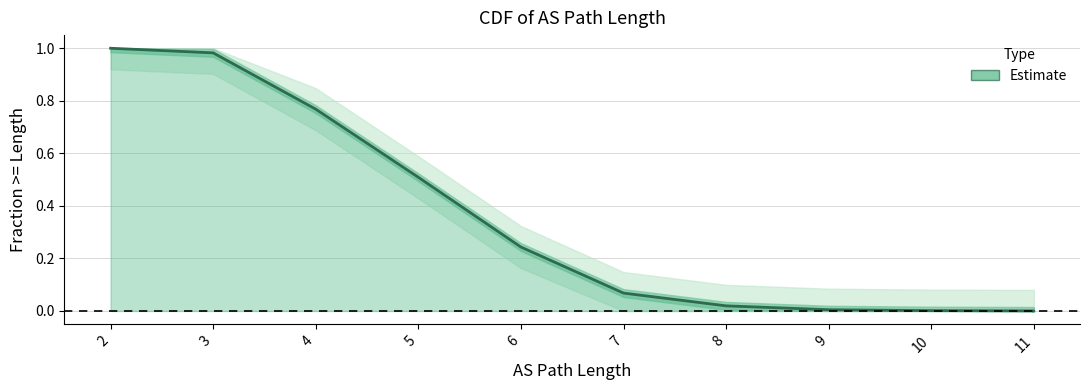

Count the number of data series in this chart.

1